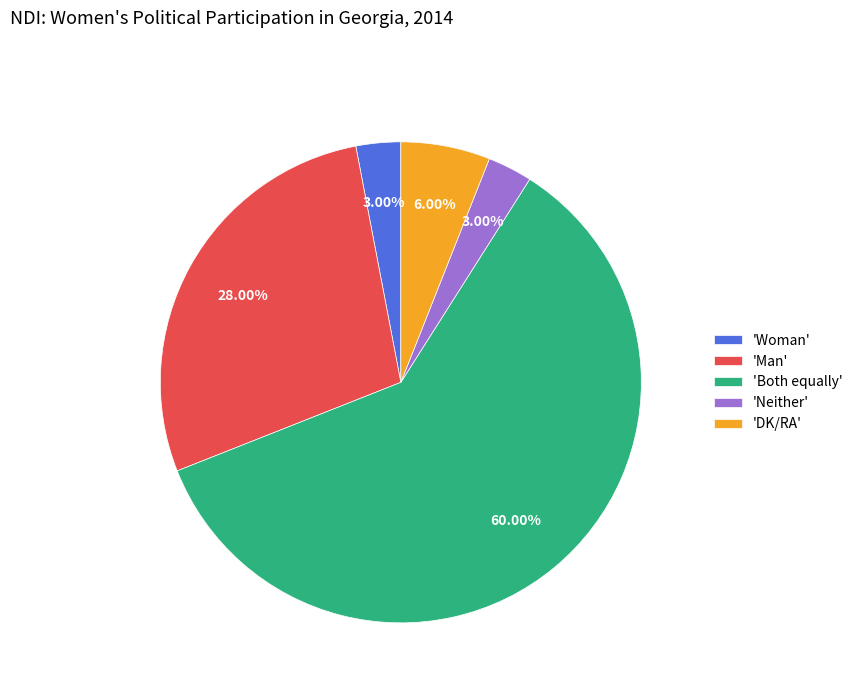

Which slice is the largest?

'Both equally'